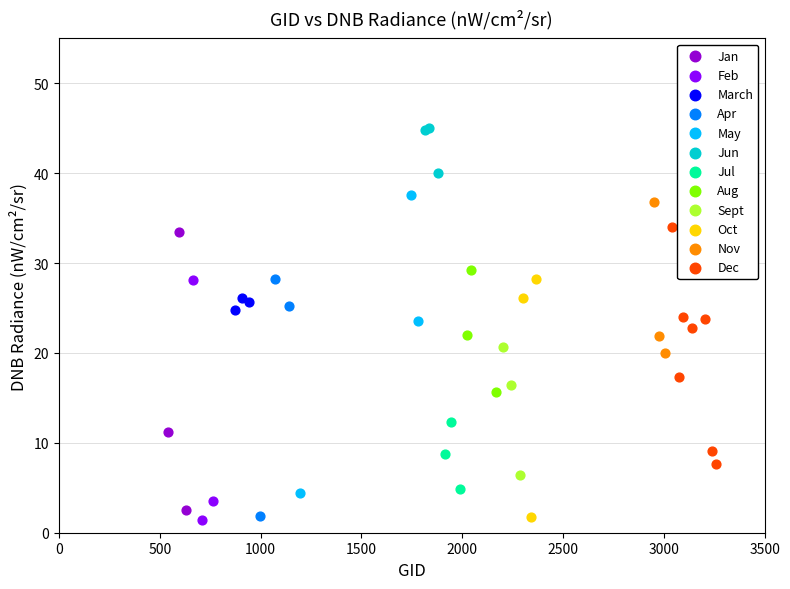

Which series reaches the maximum Y coordinate?

Jun